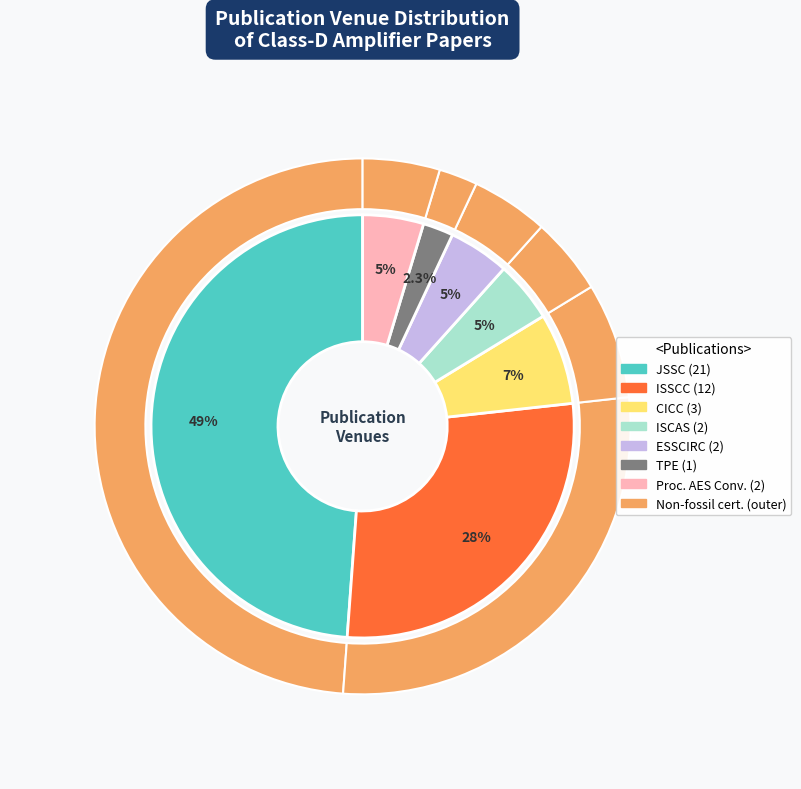

What is the smallest slice in the pie chart?

TPE